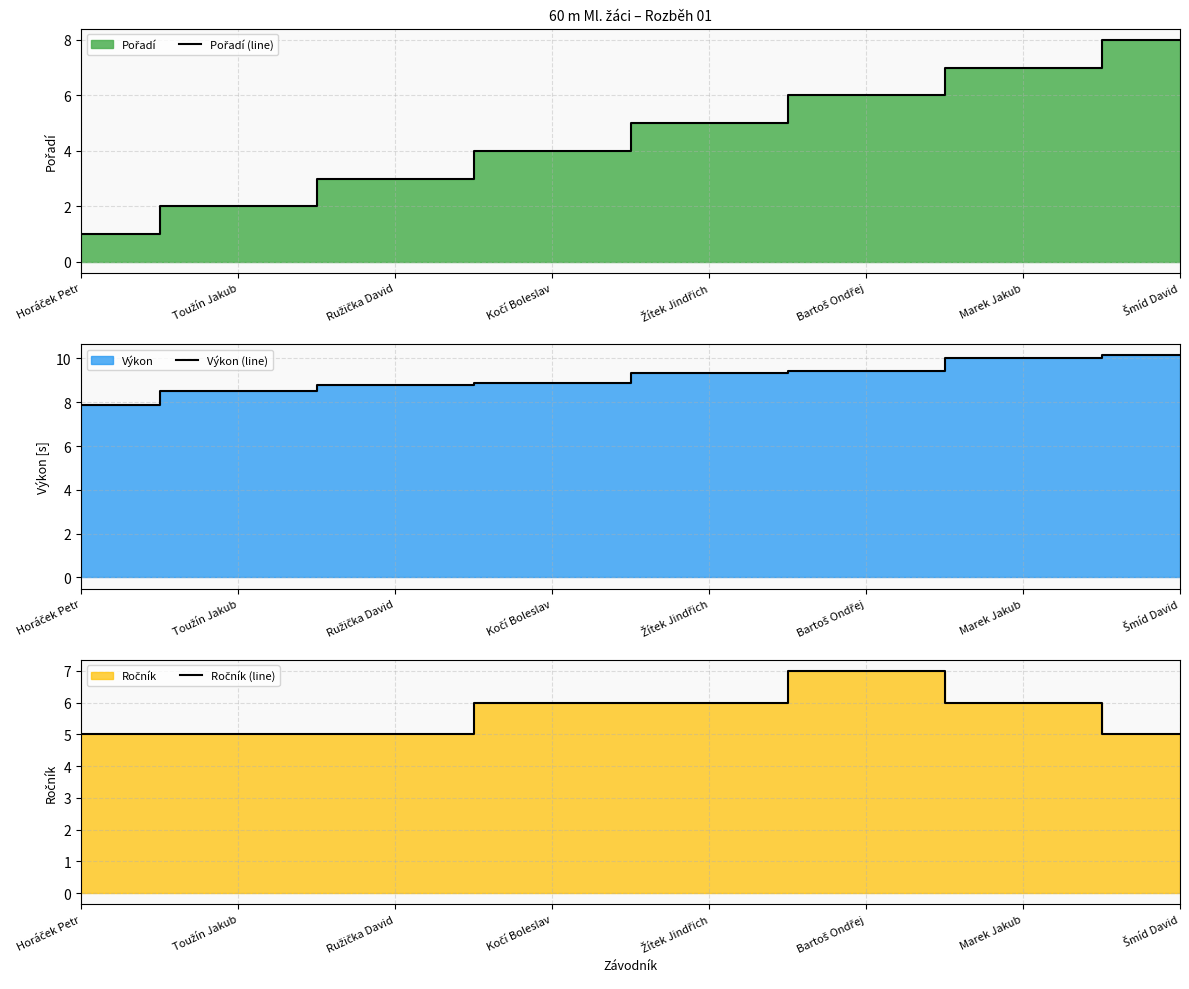

The Výkon (line) series shows 3.5 at Toužín Jakub. True or false?

False